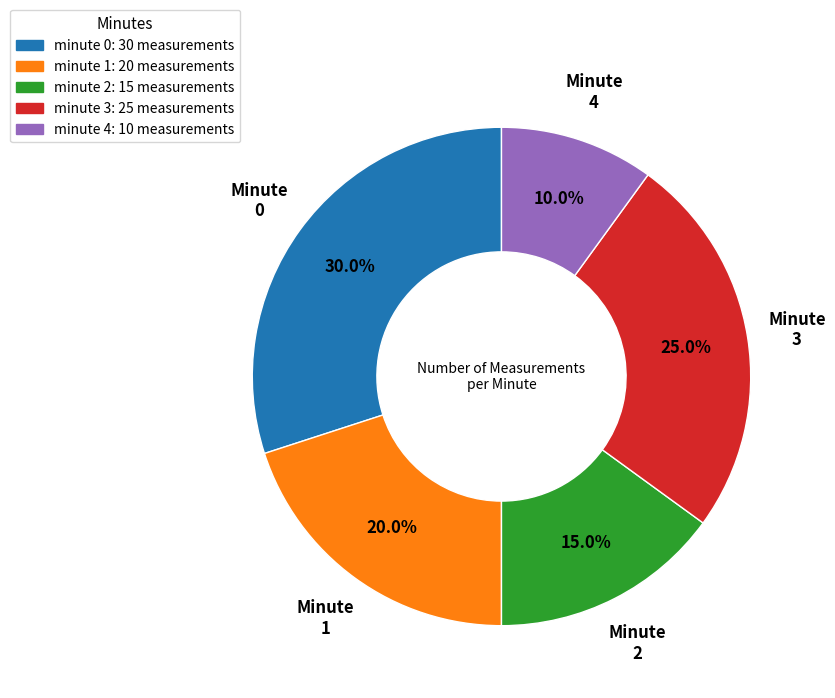

Does minute 0 represent more than half of the total?

No